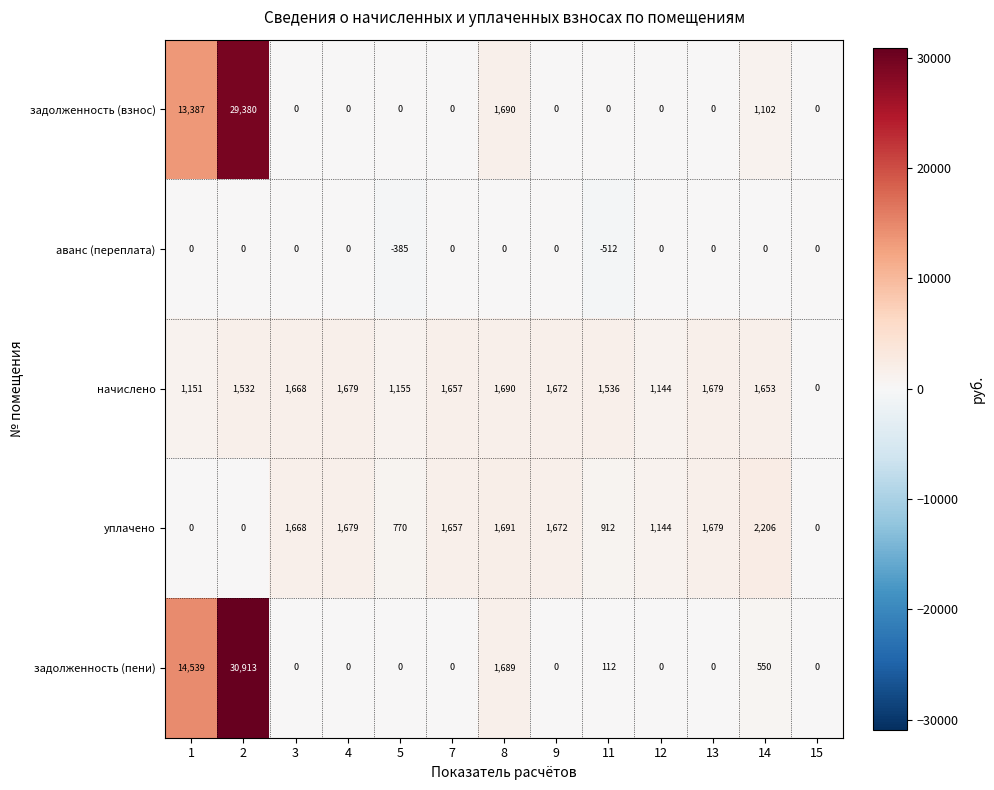

At which label does начислено first exceed 1653?

3